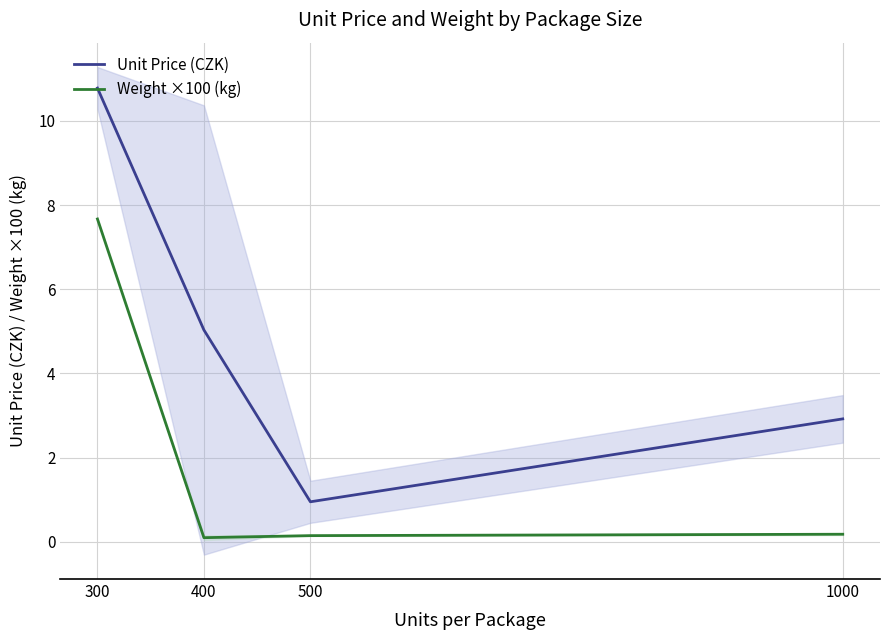

Between 1000 and 300, which is larger?

300